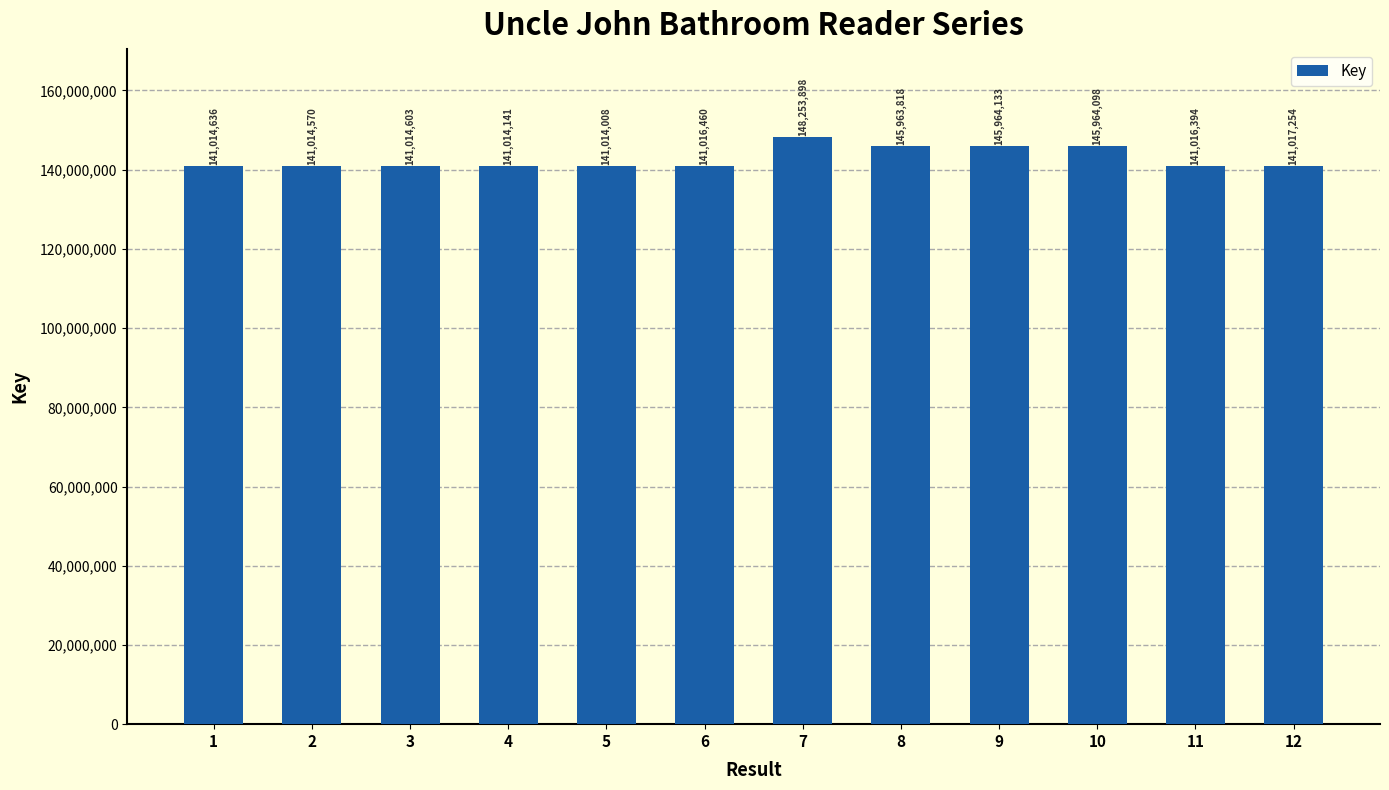

Reading left to right, list all the values displayed in this chart.

141014636	141014570	141014603	141014141	141014008	141016460	148253898	145963818	145964133	145964098	141016394	141017254